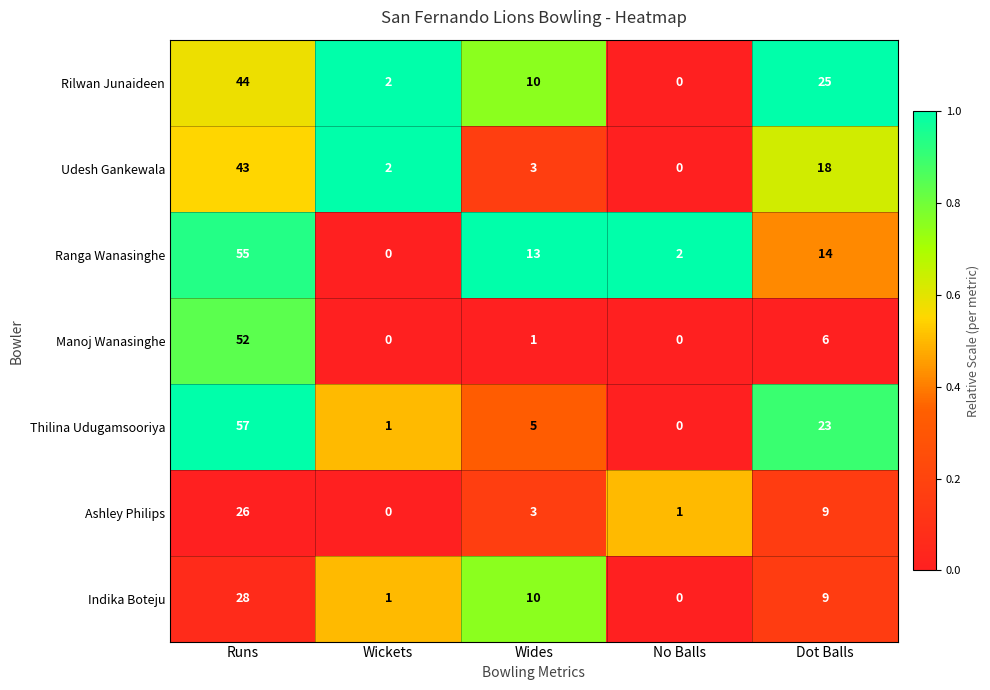

Between Runs and Wides, which series saw the biggest shift?

Thilina Udugamsooriya